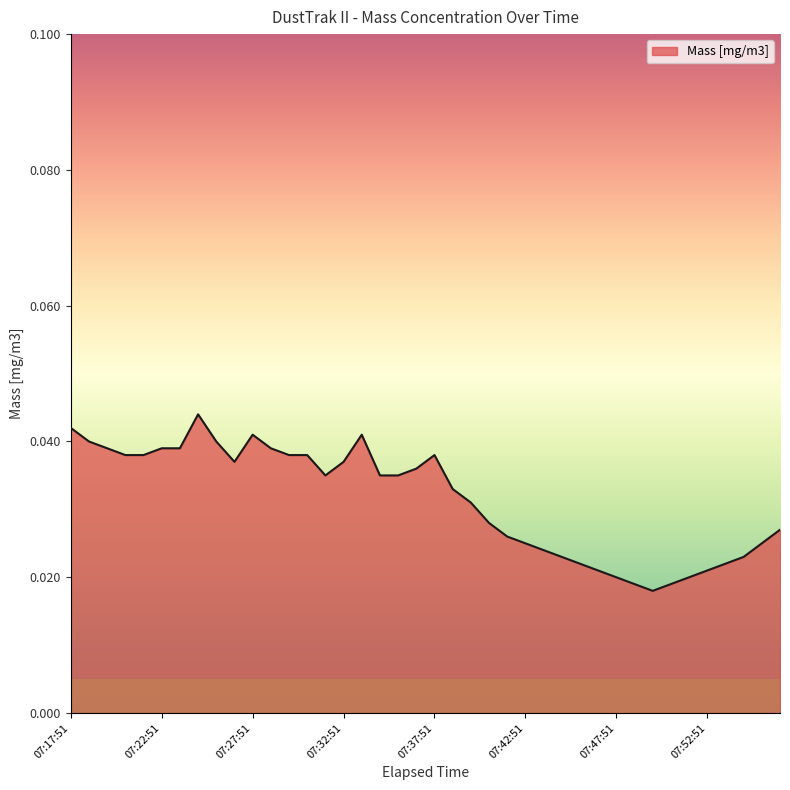

What is the label of the 33rd point from the right?

07:24:51